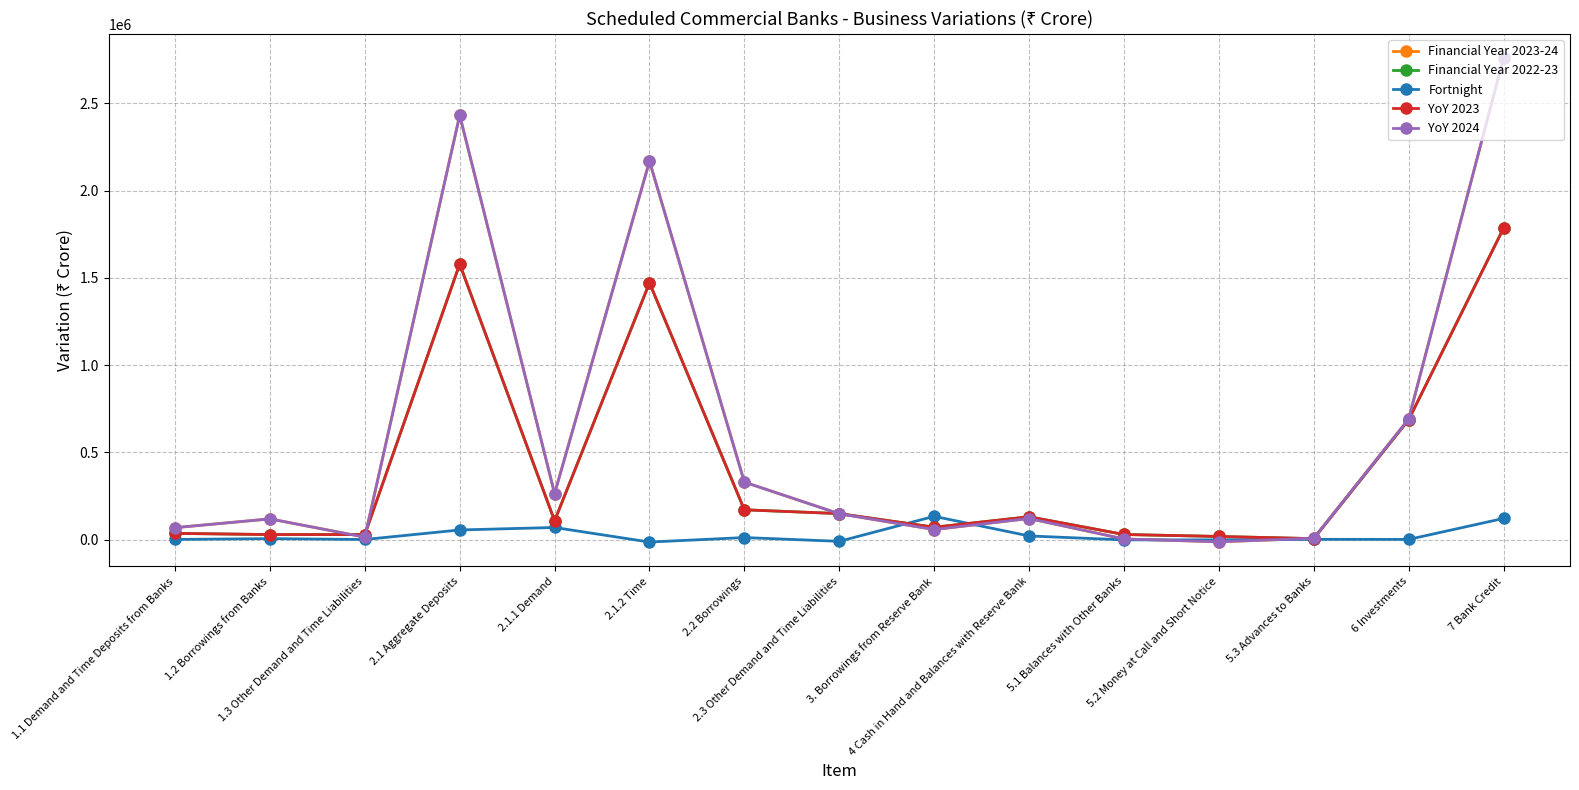

Is the value of Financial Year 2022-23 at 2.1.1 Demand greater than the value of YoY 2023 at 5.2 Money at Call and Short Notice?

Yes